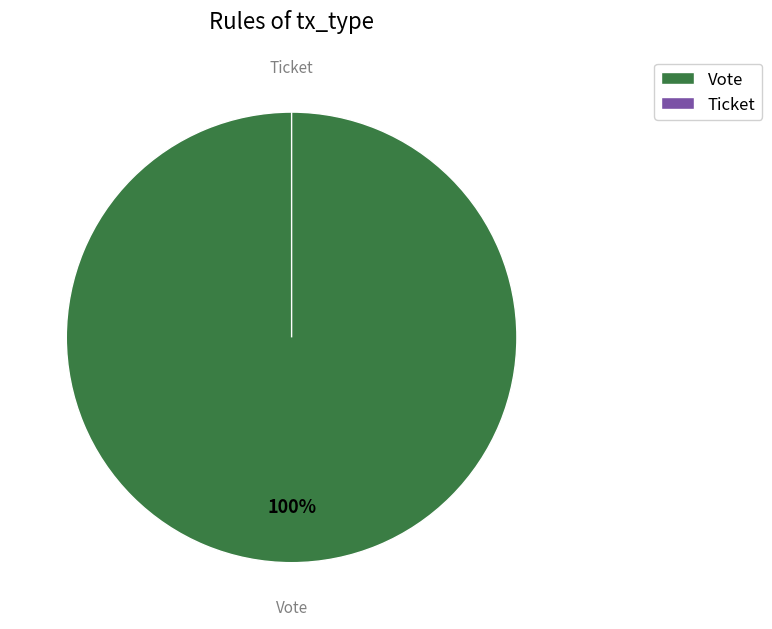

What is the majority slice?

Vote